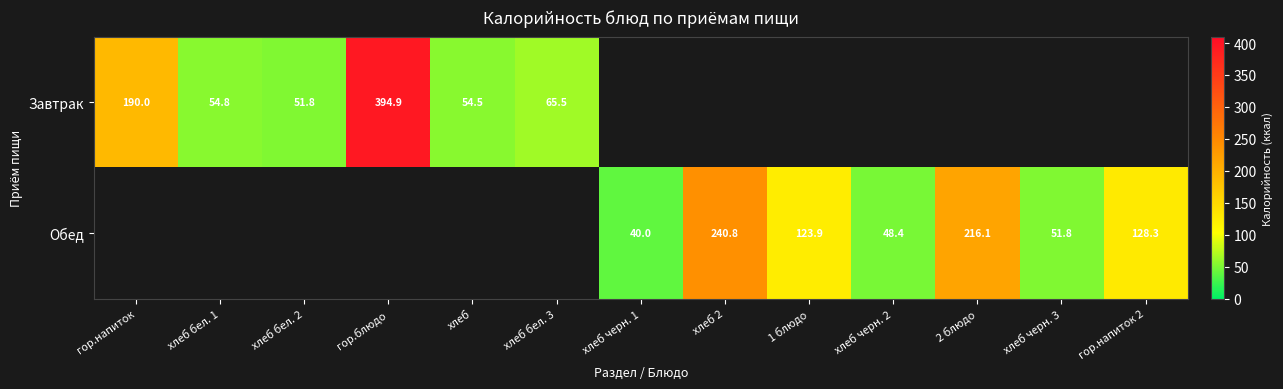

True or false: Завтрак has a value of 65.5 at хлеб бел. 3.

True